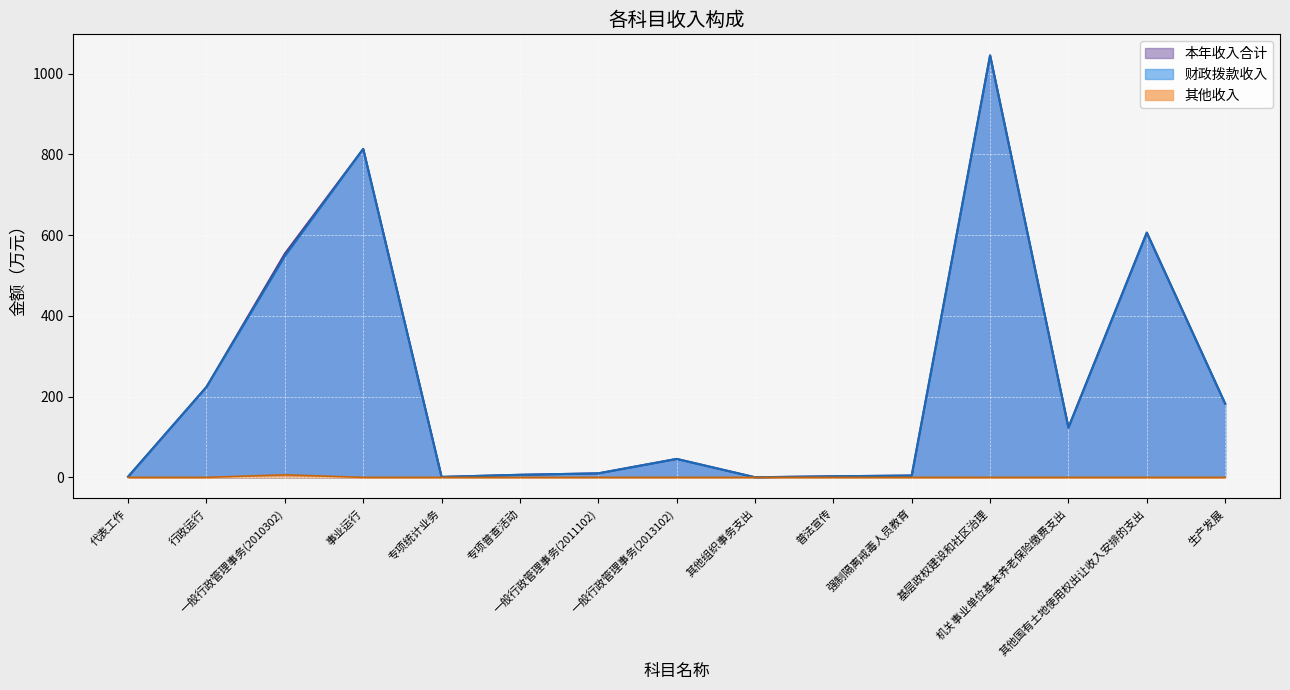

Reading right to left, transcribe all the data shown in this chart.

本年收入合计: 182.6	606.3	123.4	1045.3	4.5	2.7	0.3	45.8	10.0	6.4	1.2	813.7	554.2	224.1	1.8
财政拨款收入: 182.6	606.3	123.4	1045.3	4.5	2.7	0.3	45.8	10.0	6.4	1.2	813.7	547.9	224.1	1.8
其他收入: 0.0	0.0	0.0	0.0	0.0	0.0	0.0	0.0	0.0	0.0	0.0	0.0	6.3	0.0	0.0